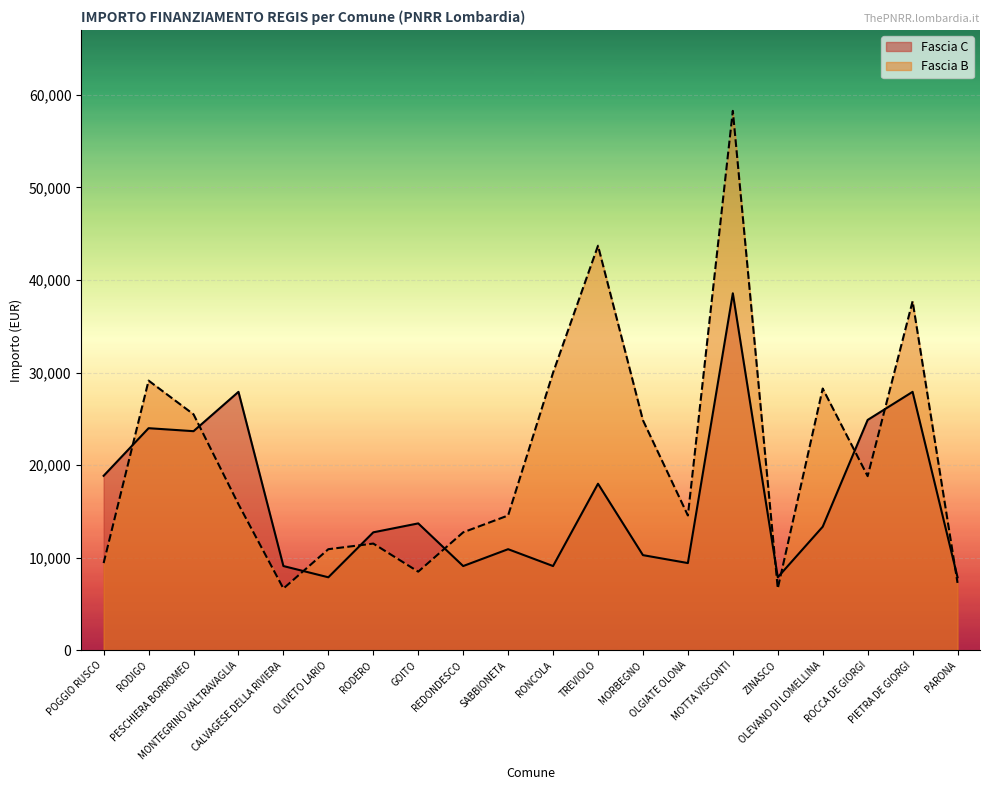

What is the value of the Fascia C point at the 12th from the left?

17997